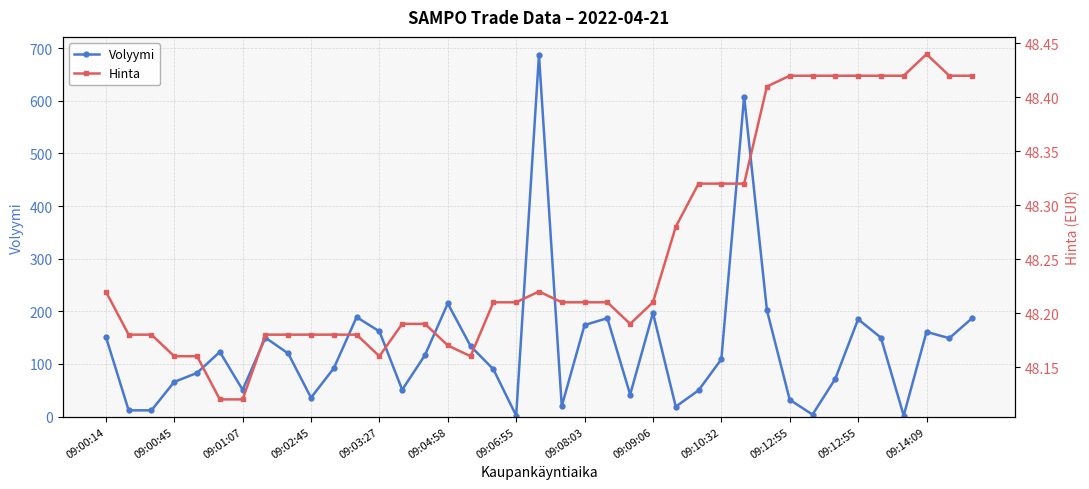

How many data points in Volyymi are less than 117?

19